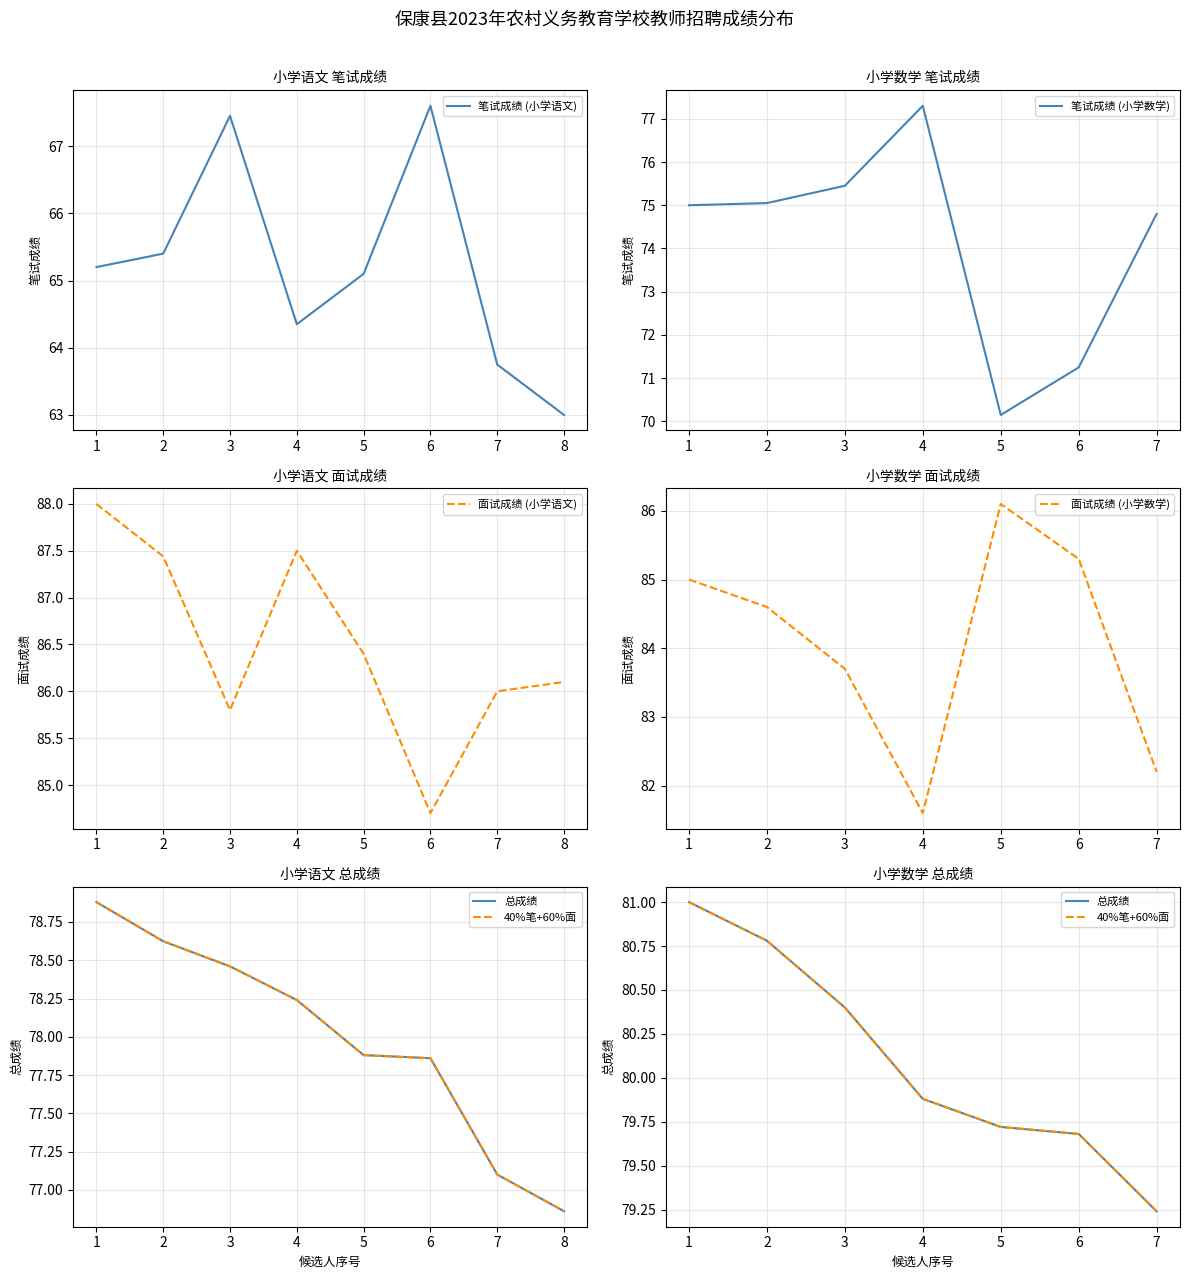

How many interior local valleys does the 面试成绩 series have?

3